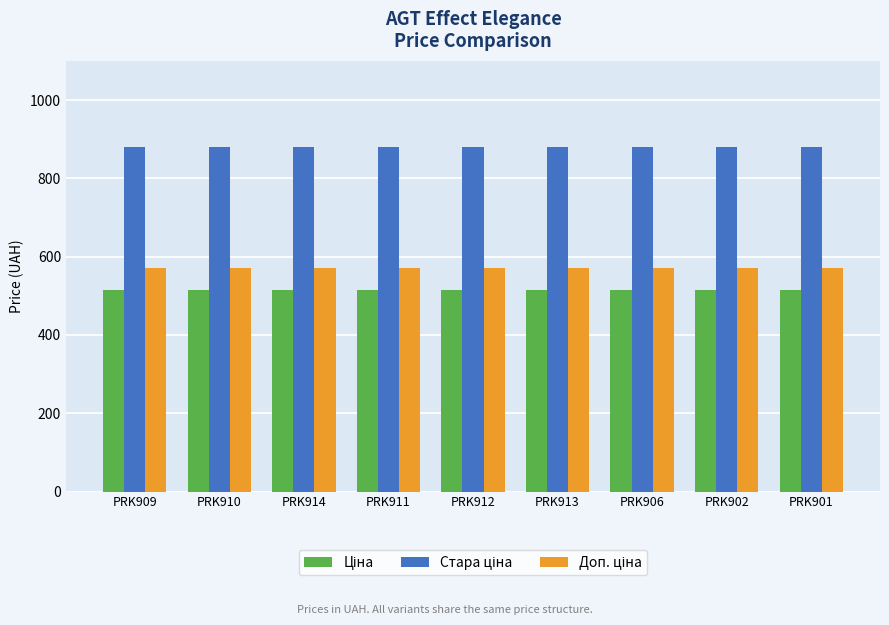

What is the minimum value shown in the chart?

515.8